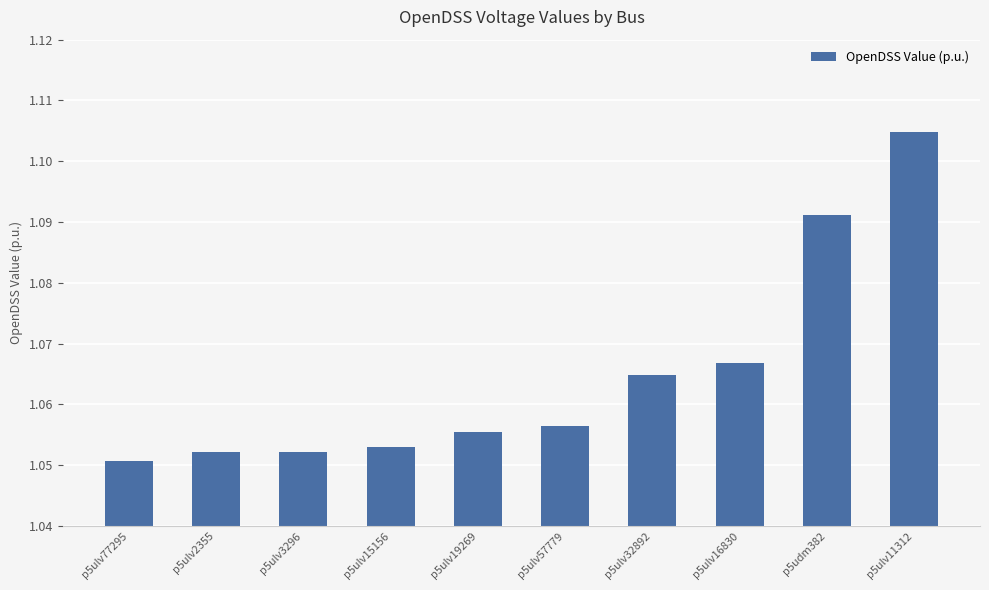

What is the label of the 10th bar from the left?

p5ulv11312